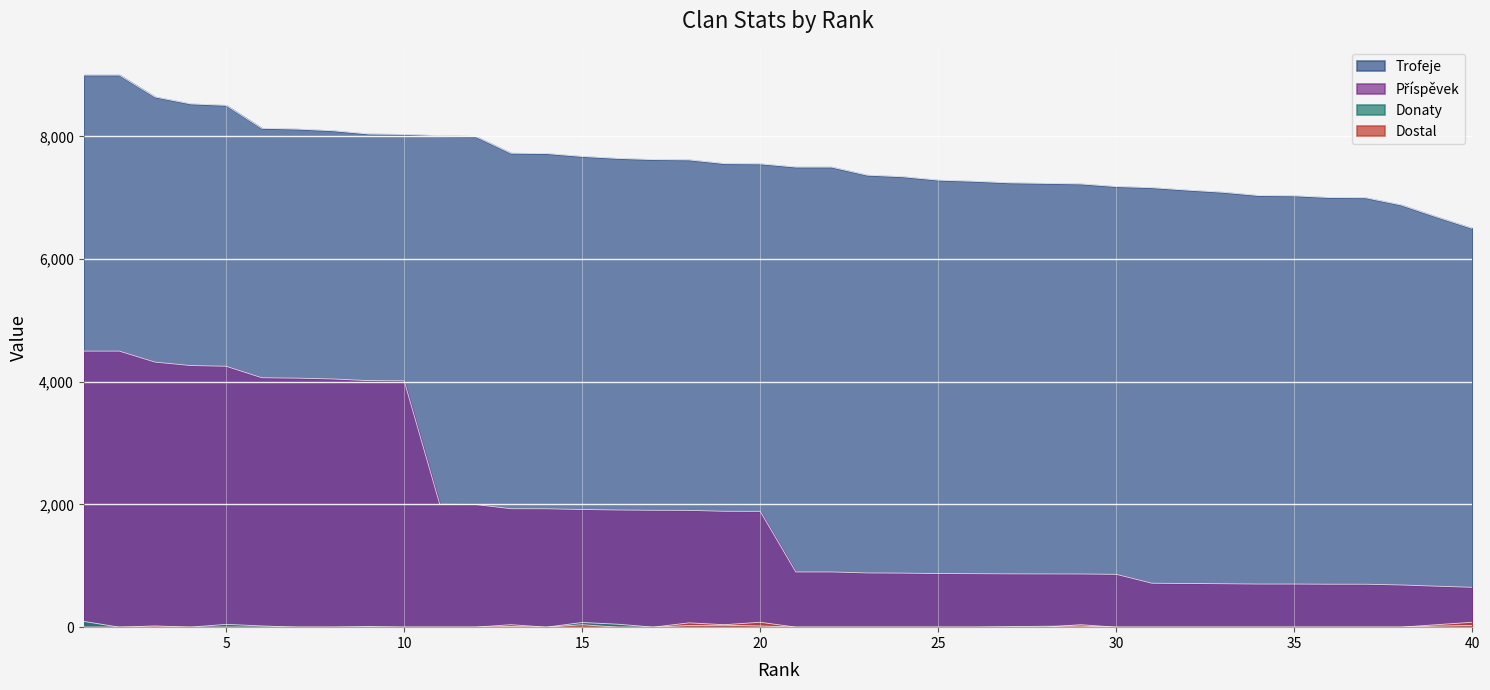

What are all the series names shown in the legend?

Trofeje, Příspěvek, Donaty, Dostal